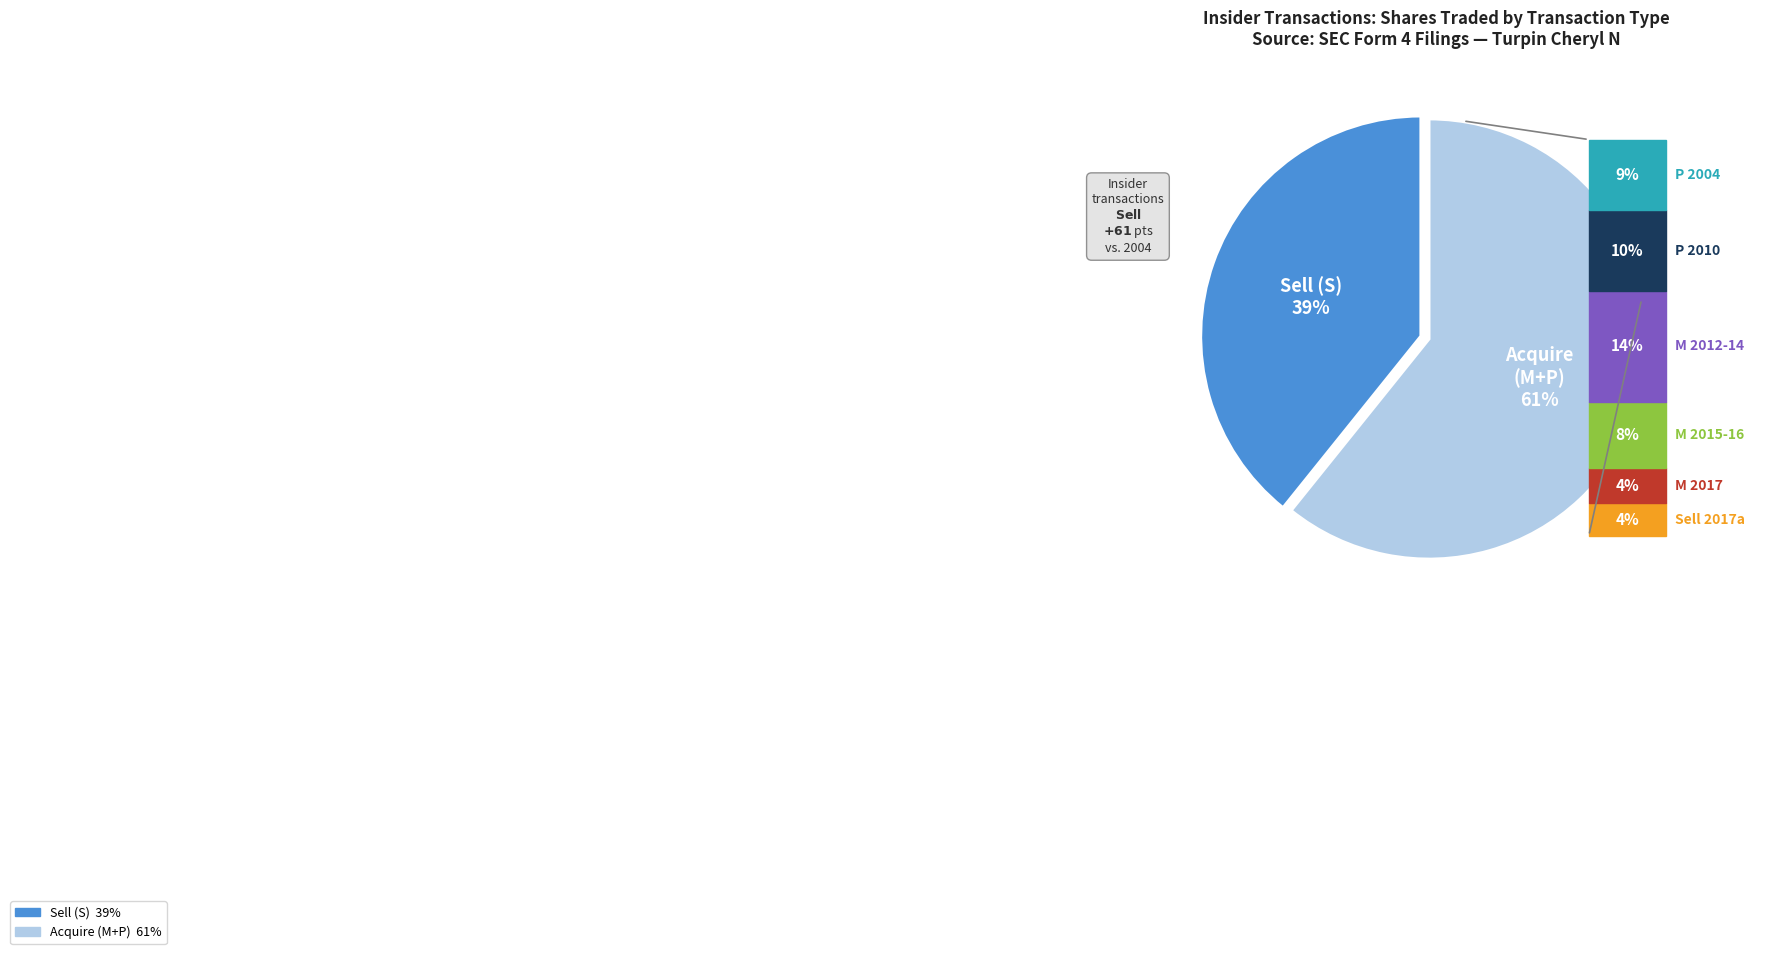

The 2012-01-26 slice represents 1% of the pie. True or false?

False